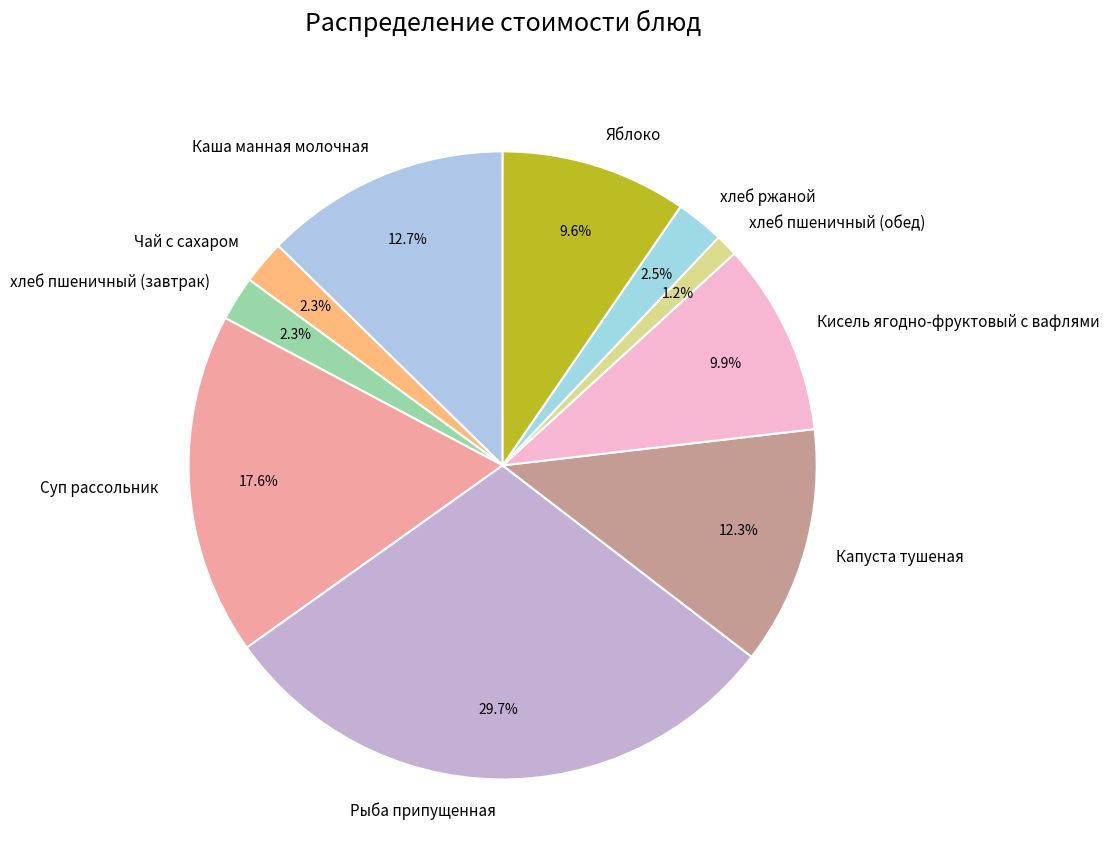

What is the smallest slice in the pie chart?

хлеб пшеничный (обед)